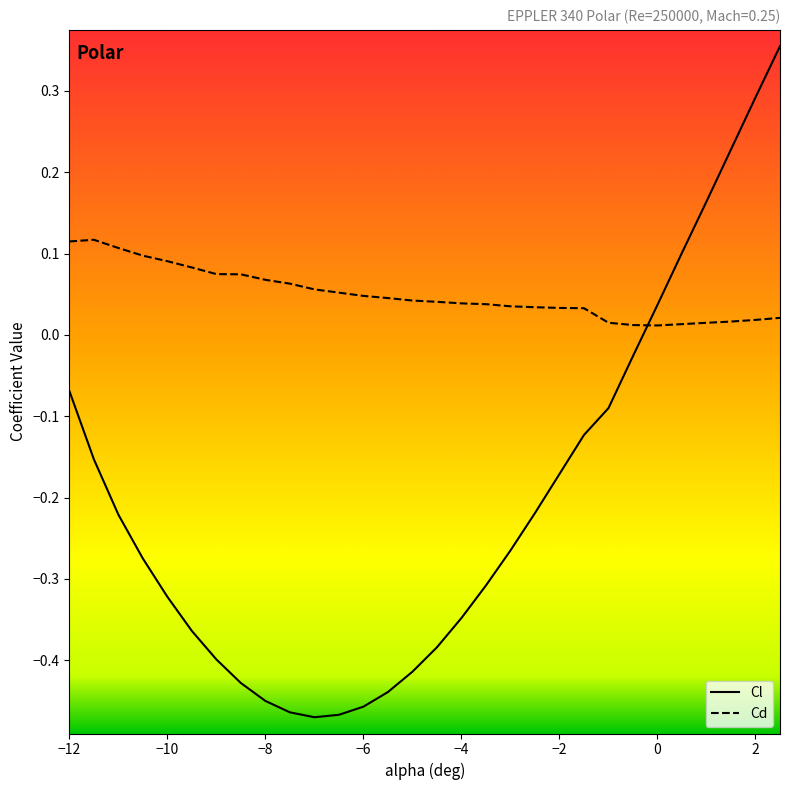

List the series in order of their peak value, lowest first.

Cd, Cl